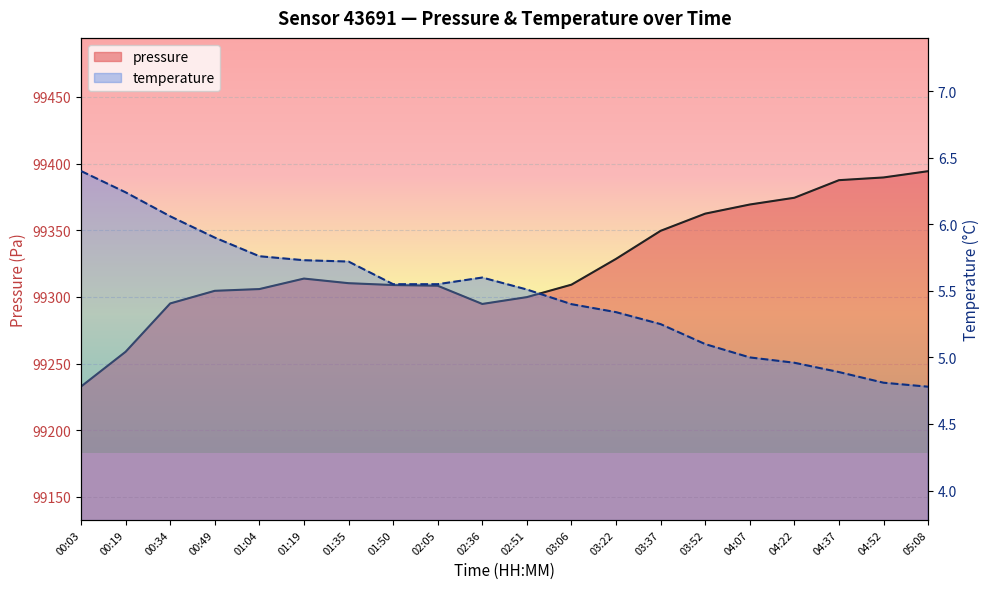

What is the difference between the maximum and minimum values in the temperature series?

1.6